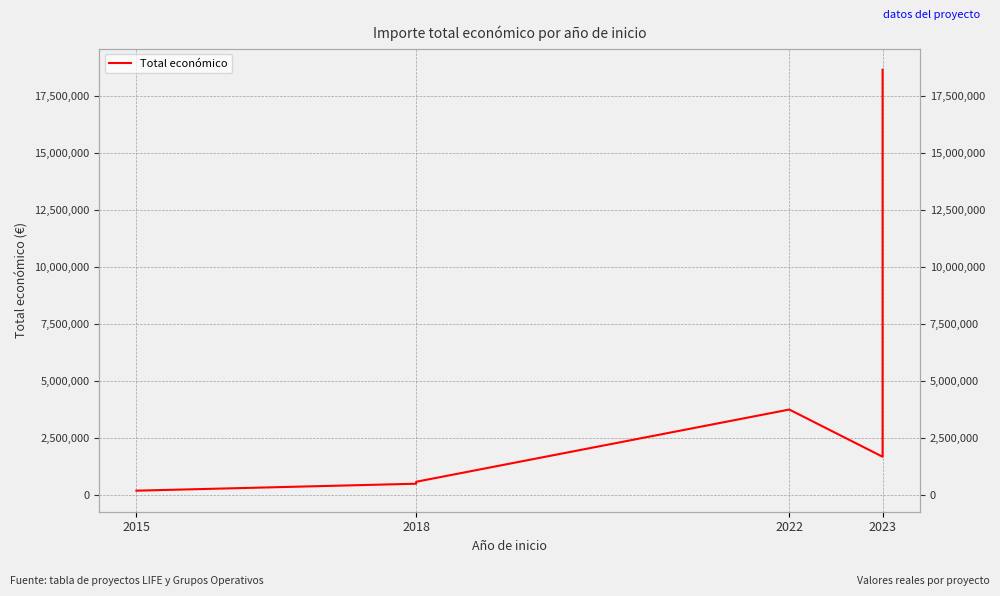

What is the greatest value displayed?

18656636